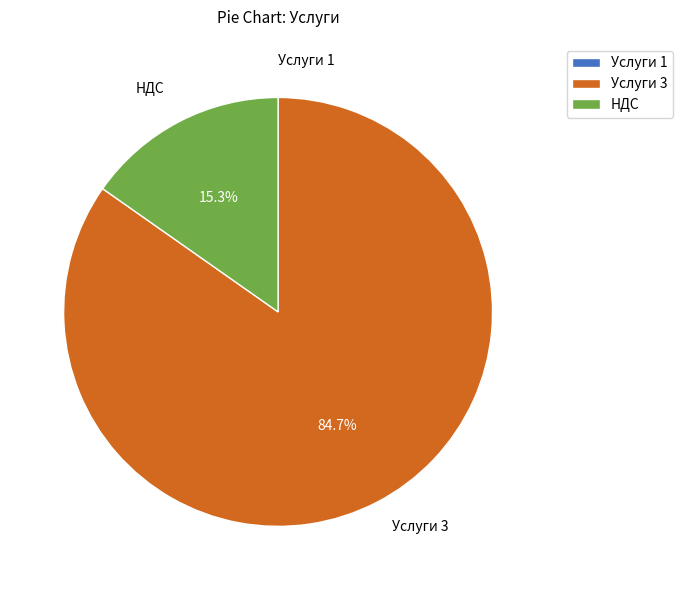

How much of the chart is everything except НДС?

84.7%